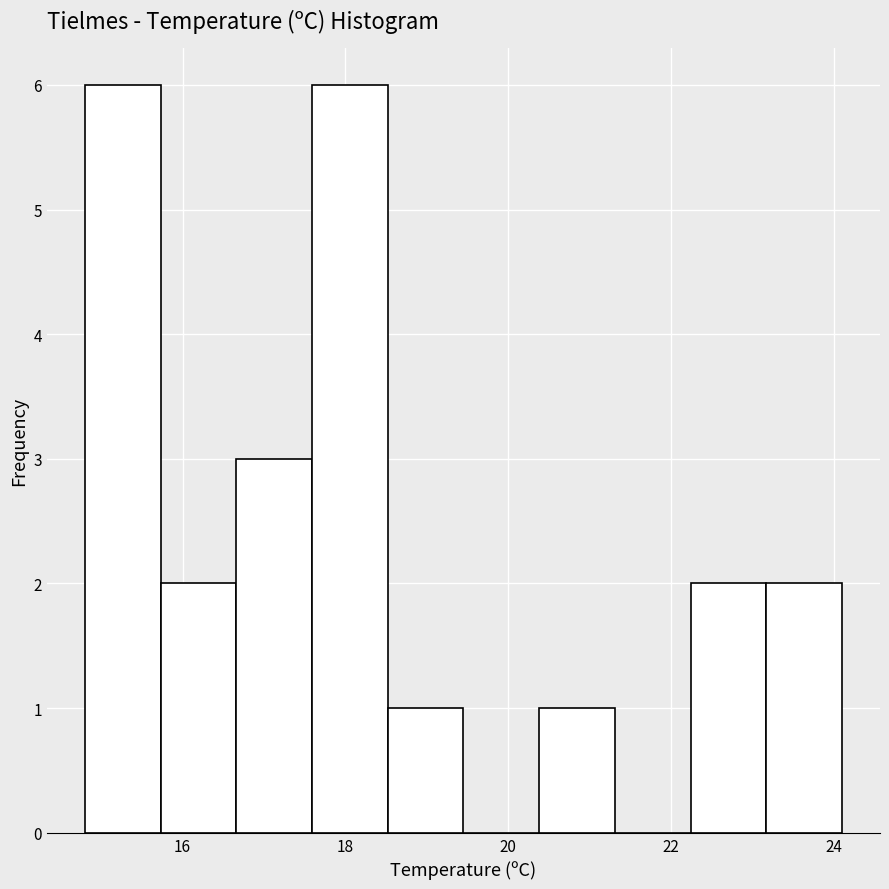

Reading left to right, list every bar in this chart as the range it spans on the x-axis followed by its height. Neither the bar edges nor the heights are printed on the chart, so give them approximately, as read against the axes.

14.8 to 15.8: 6
15.8 to 16.6: 2
16.6 to 17.6: 3
17.6 to 18.6: 6
18.6 to 19.4: 1
19.4 to 20.4: 0
20.4 to 21.4: 1
21.4 to 22.2: 0
22.2 to 23.2: 2
23.2 to 24.2: 2